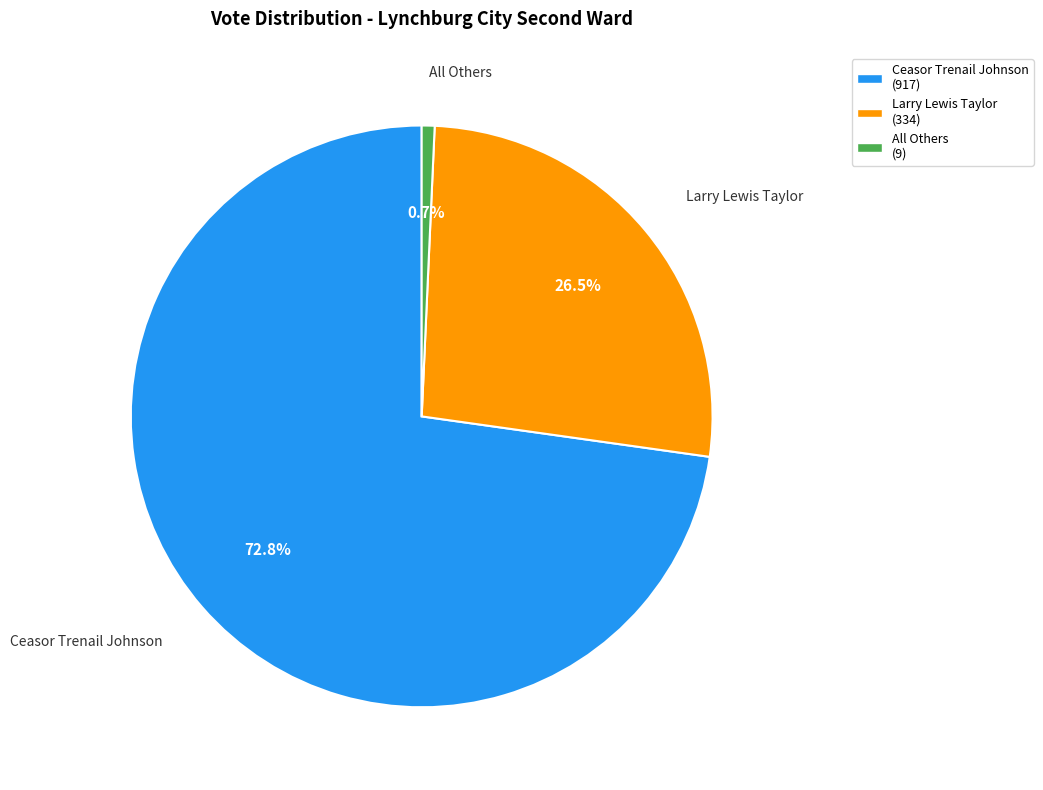

Between All Others and Ceasor Trenail Johnson, which is larger?

Ceasor Trenail Johnson